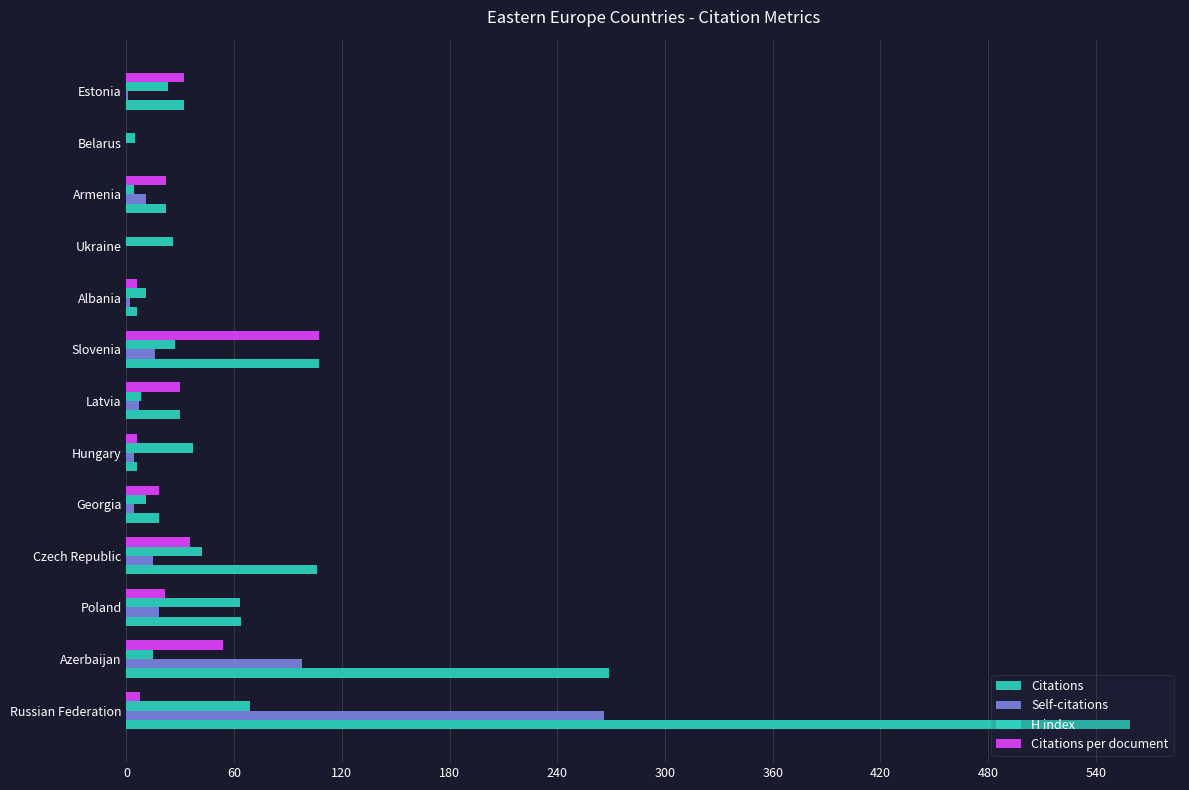

What is the value of the Citations bar at the 13th from the left?

32.0